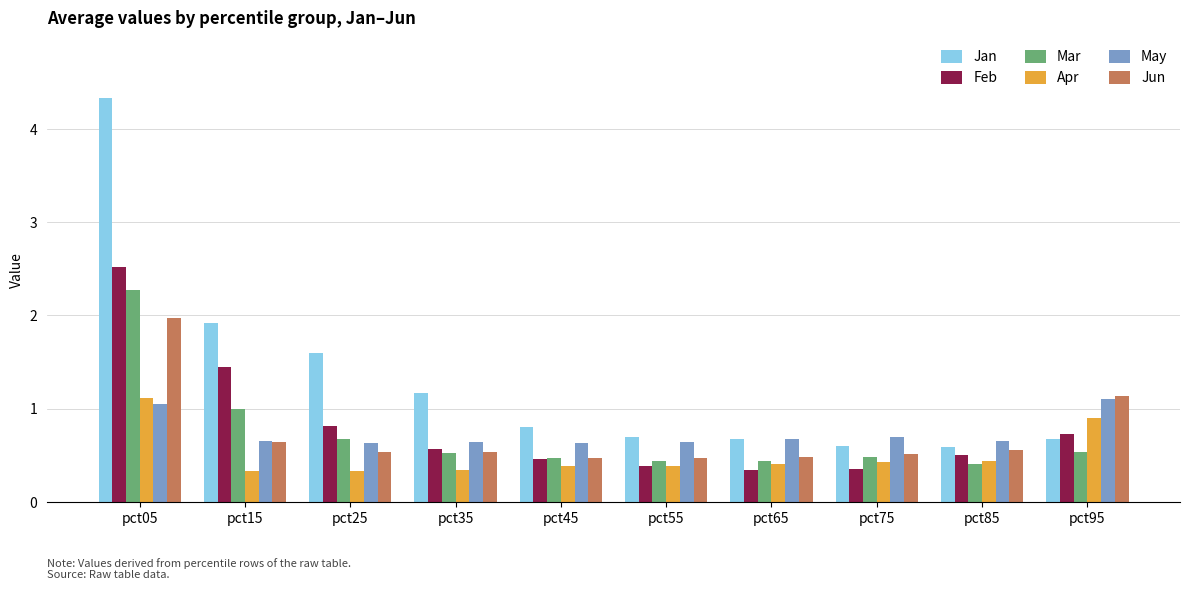

What is the value of the Mar bar at the 1st from the left?

2.3